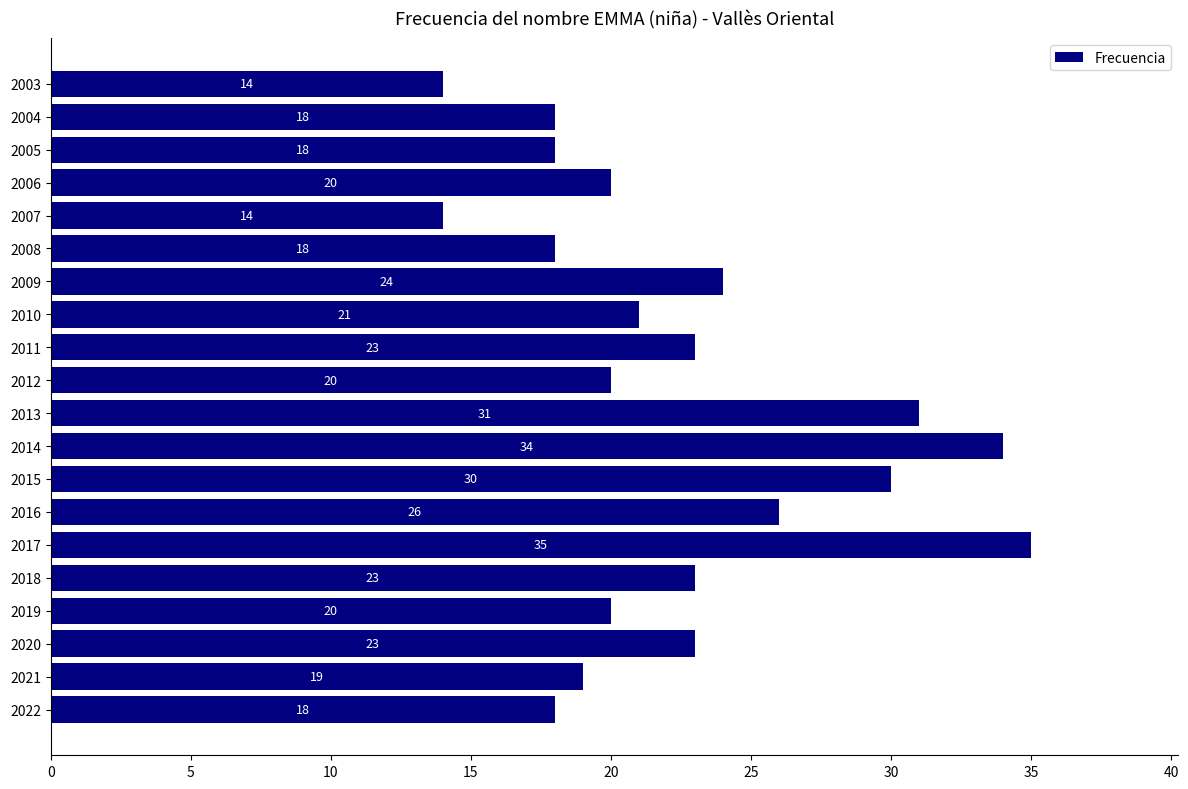

What is the ratio of the value at 2014 to the value at 2021?

1.8